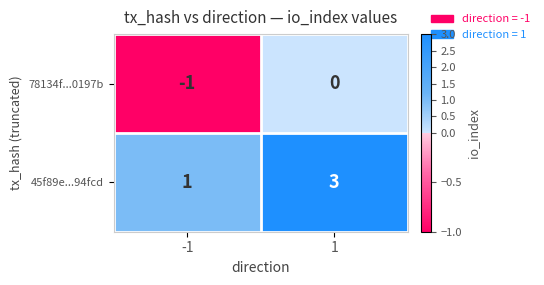

Read the 45f89e...94fcd value at 1.

3